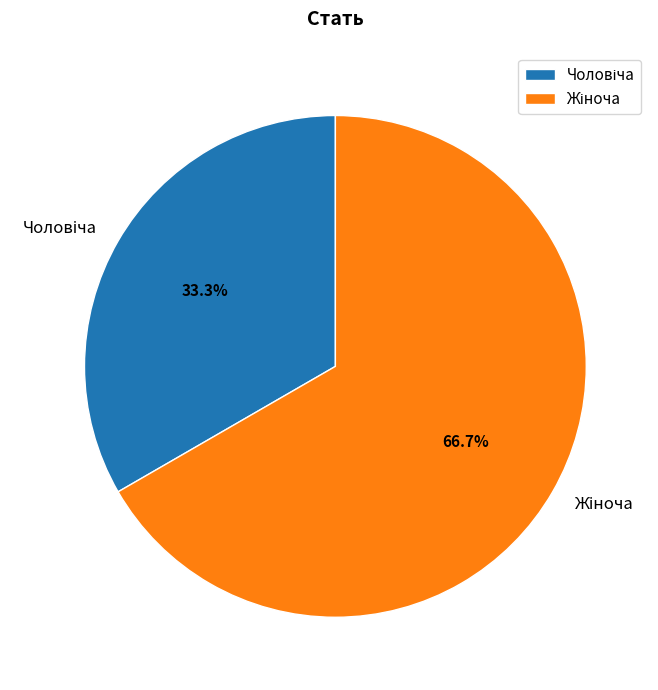

Is there any slice that represents more than half of the pie?

Yes